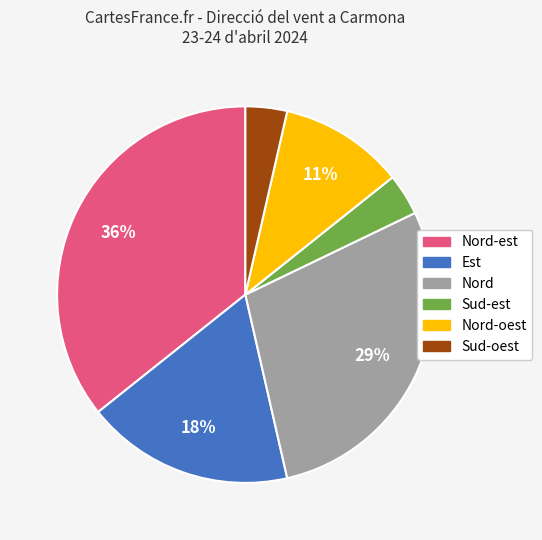

Is there any slice that represents more than half of the pie?

No